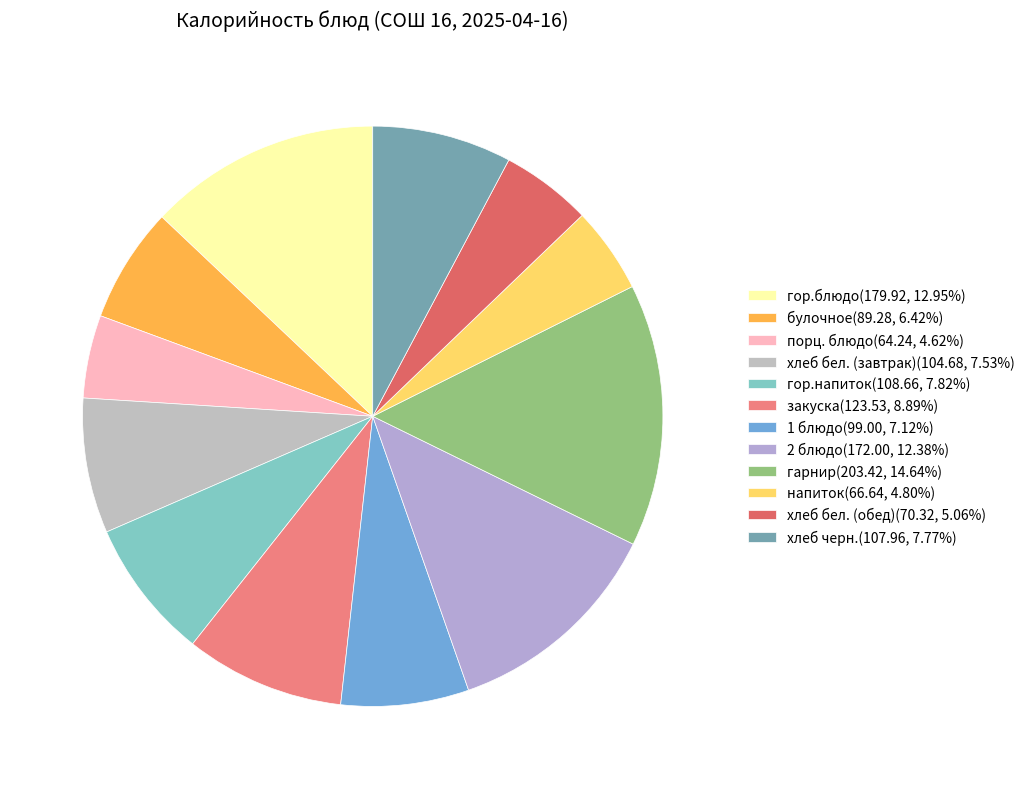

How many segments does this pie chart have?

12